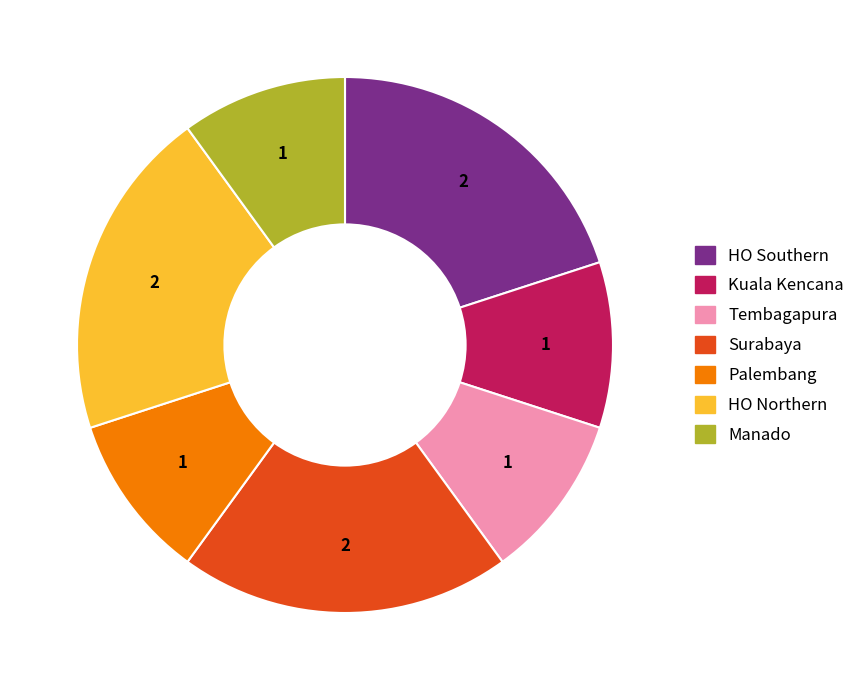

Does HO Southern account for over 50% of the chart?

No